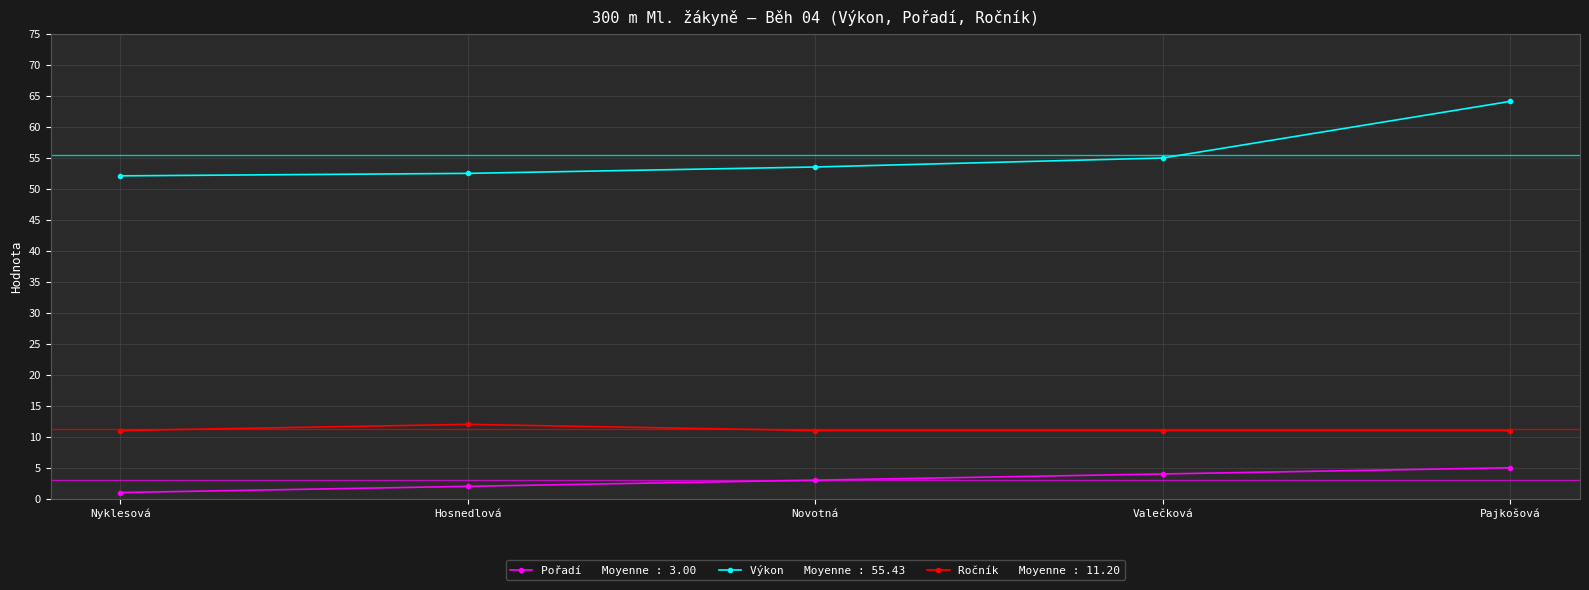

What is the total value across all series at Valečková?

70.0